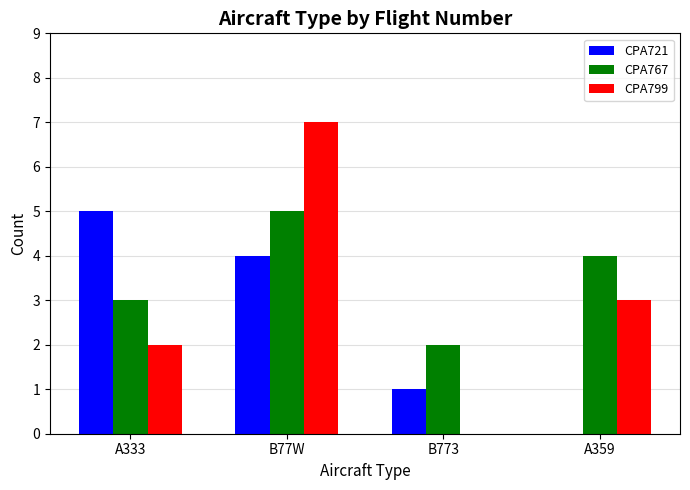

Count the CPA767 values in the range 3 to 5.

3